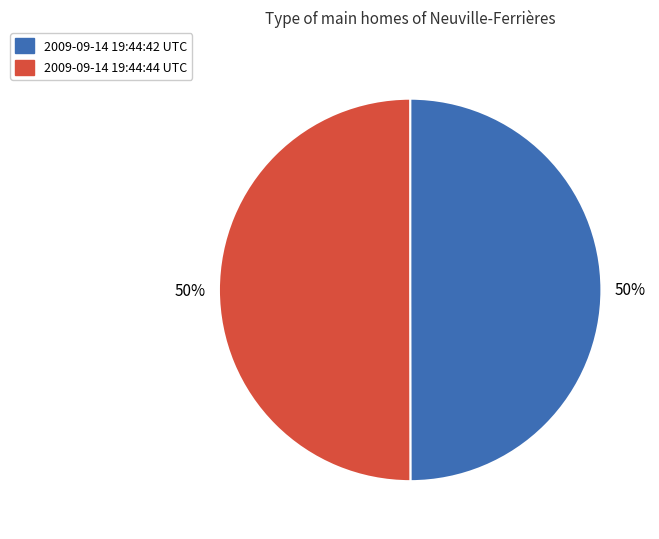

What is the ratio of the value at 2009-09-14 19:44:42 UTC to the value at 2009-09-14 19:44:44 UTC?

1.0